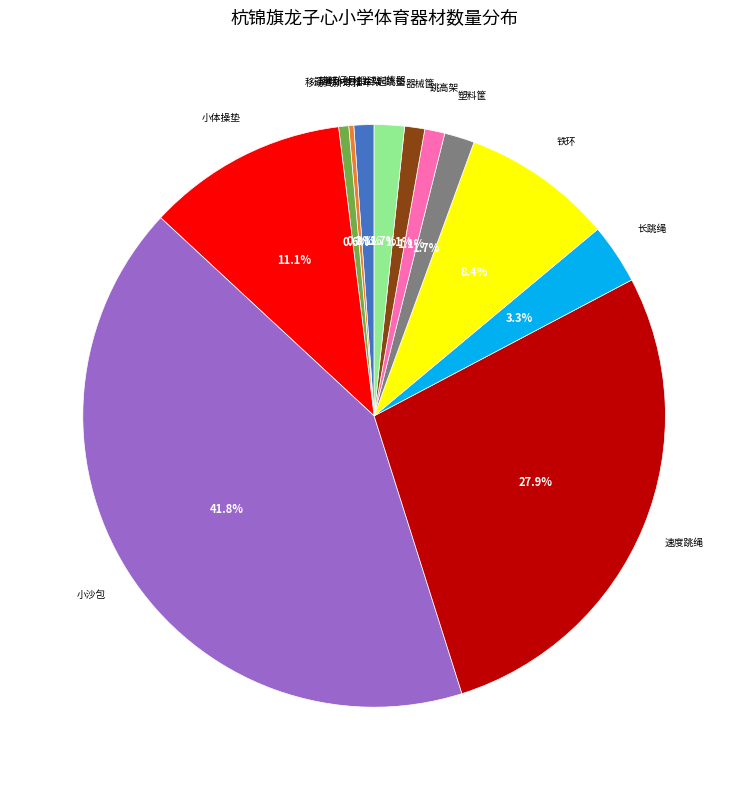

Is there any slice that represents more than half of the pie?

No